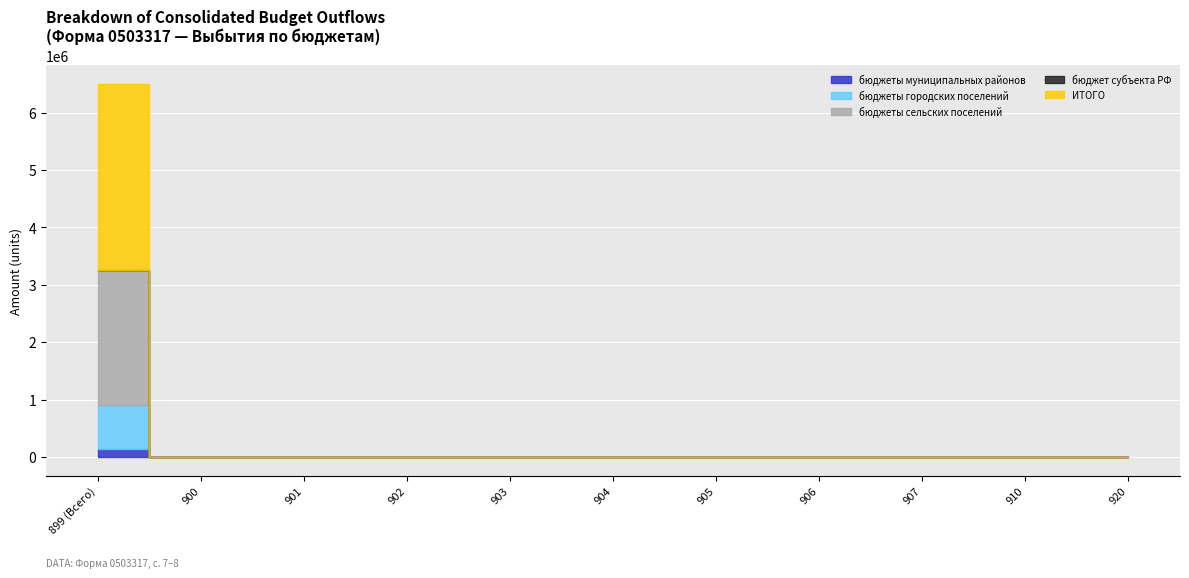

True or false: ИТОГО and бюджеты городских поселений cross at least once.

False